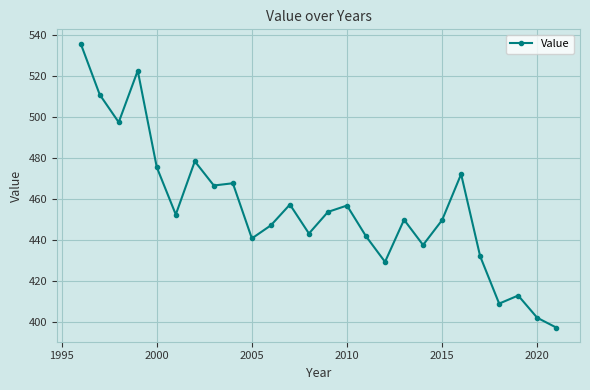

What is the smallest value displayed?

397.3